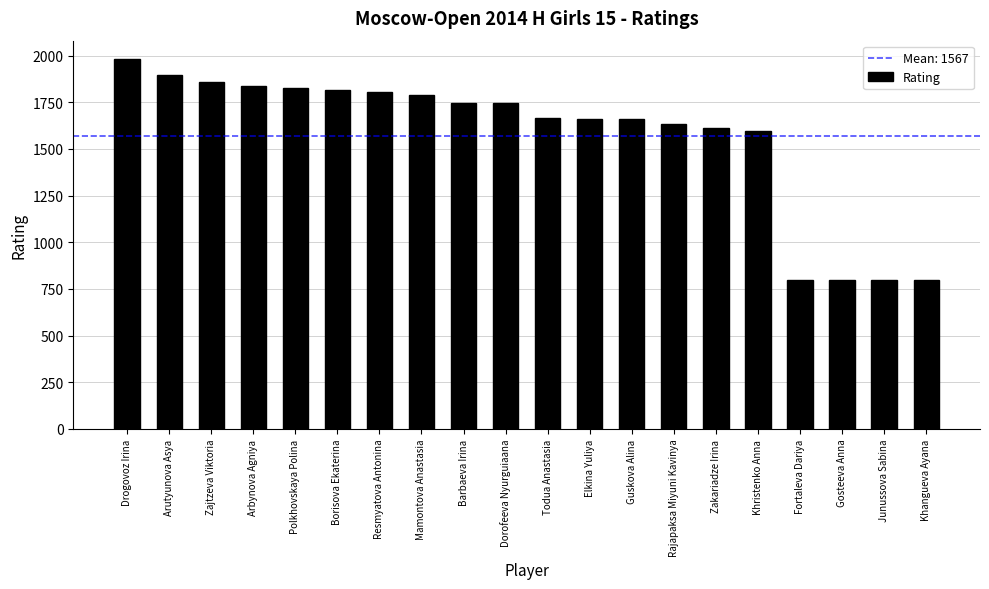

What is the difference between the maximum and second lowest values?

1181